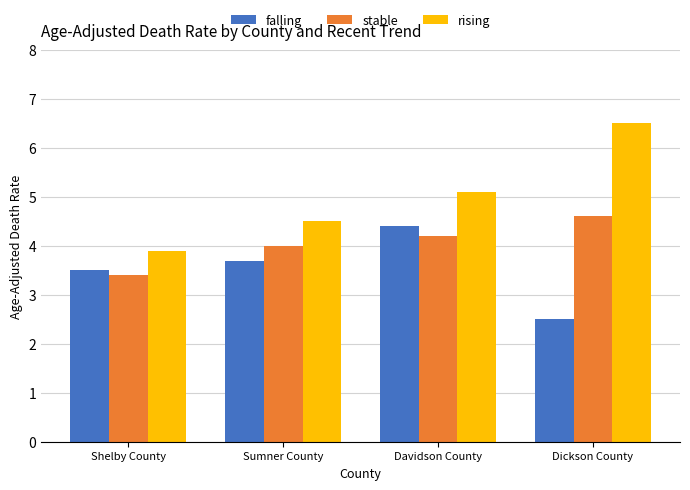

Reading right to left, what are all the values shown in this chart?

falling: Dickson County=2.5	Davidson County=4.4	Sumner County=3.7	Shelby County=3.5
stable: Dickson County=4.6	Davidson County=4.2	Sumner County=4.0	Shelby County=3.4
rising: Dickson County=6.5	Davidson County=5.1	Sumner County=4.5	Shelby County=3.9